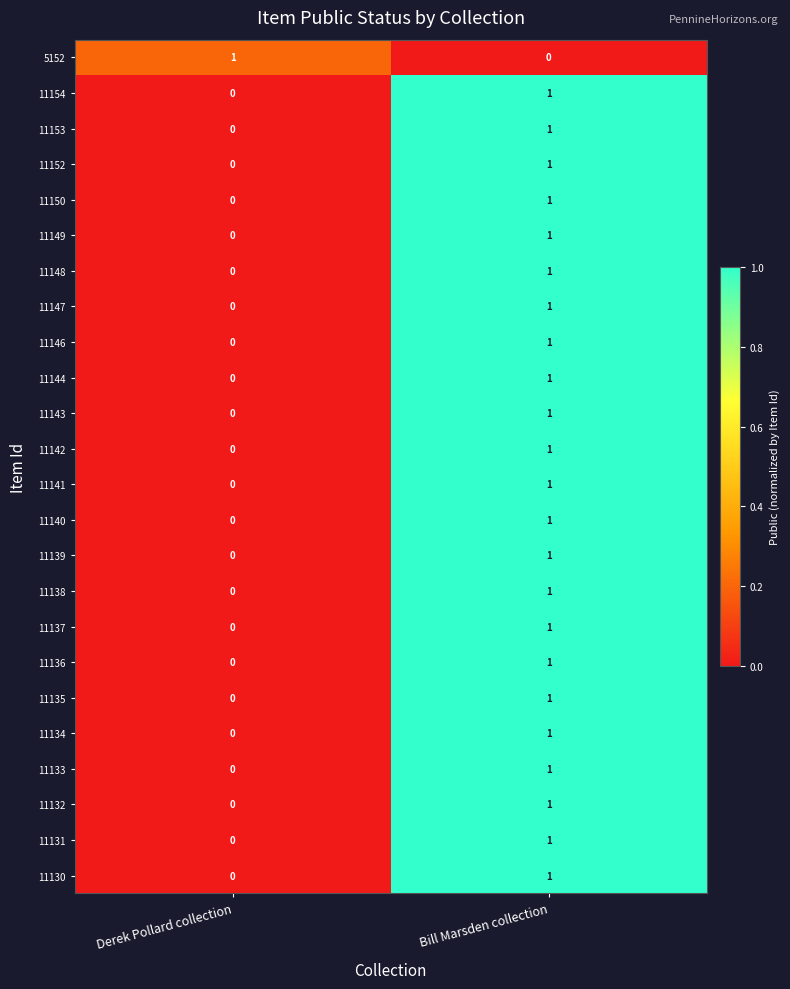

At how many categories does at least one series exceed 0?

2